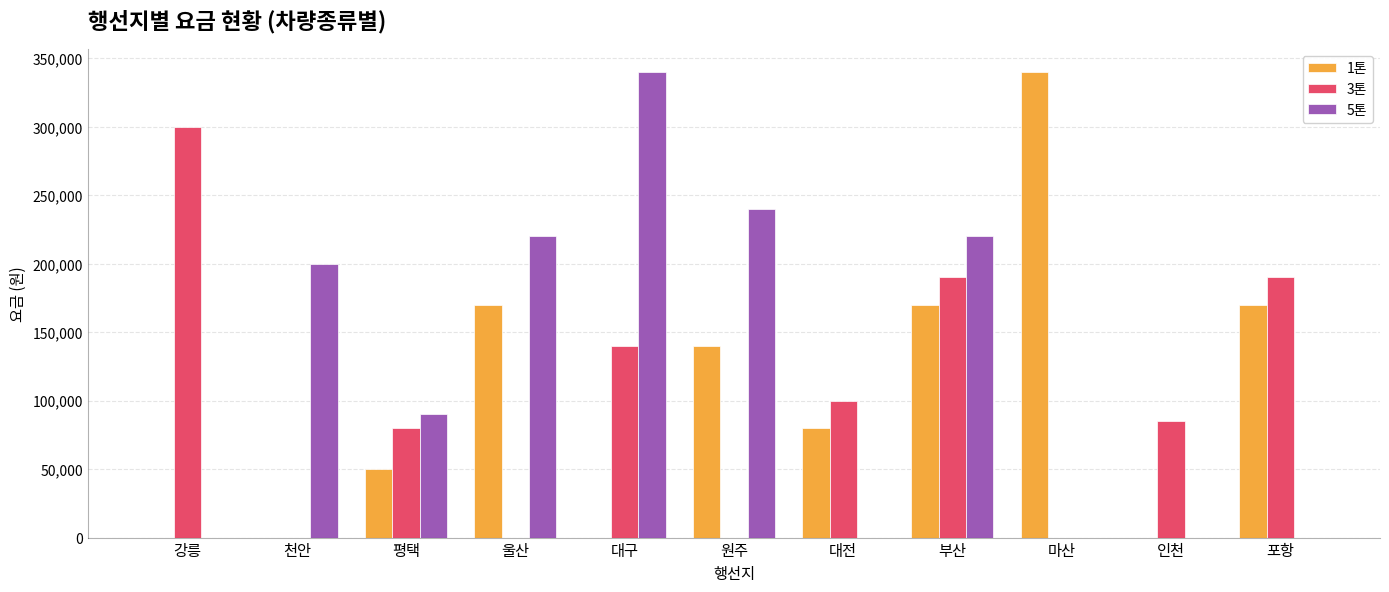

How many series are shown in this chart?

3